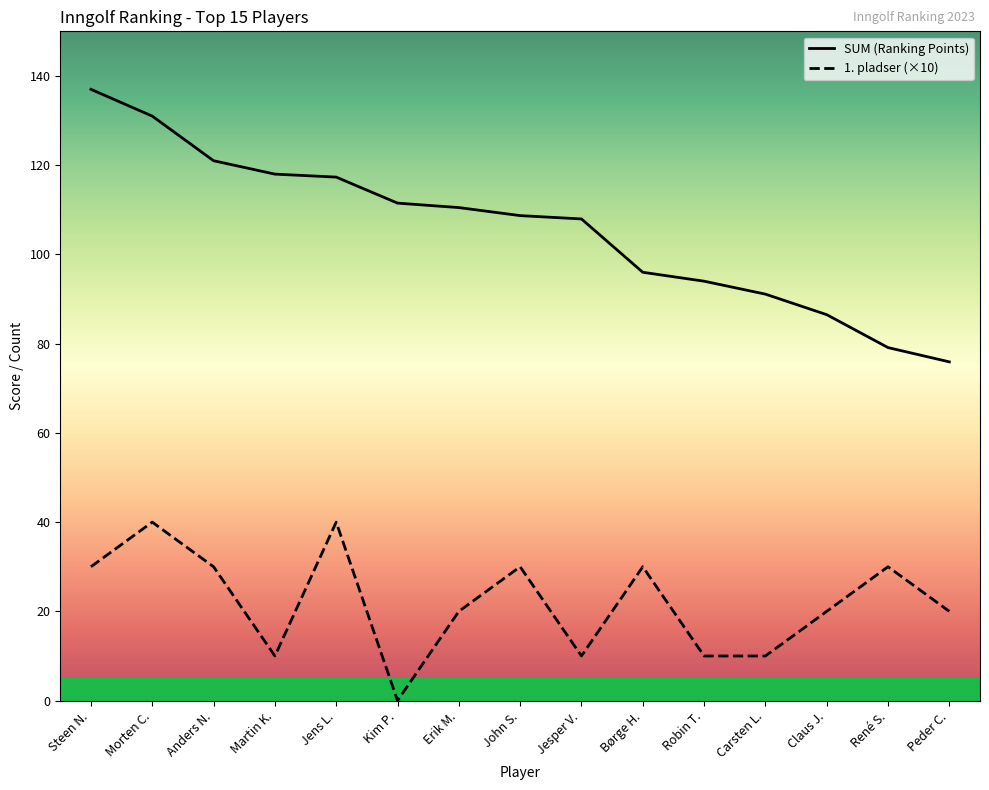

Between Børge H. and Kim P., which is larger?

Kim P.